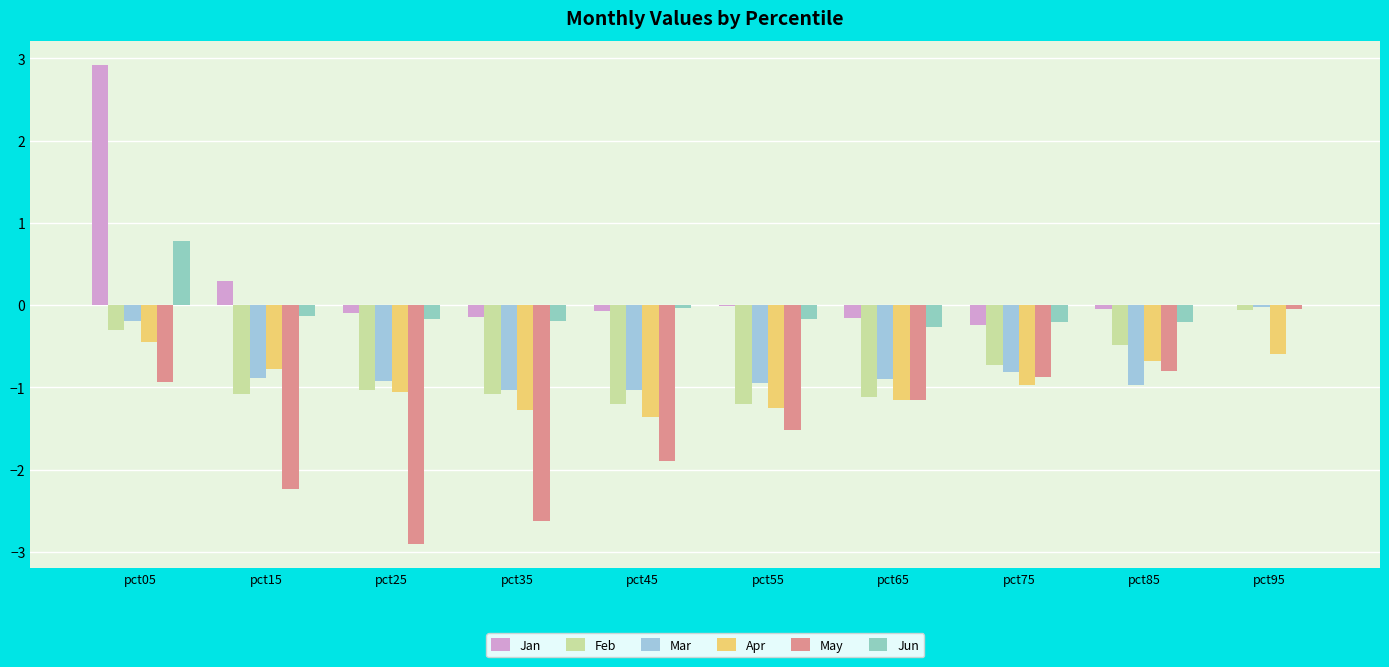

At pct45, list the series in order from smallest to largest.

May, Apr, Feb, Mar, Jan, Jun